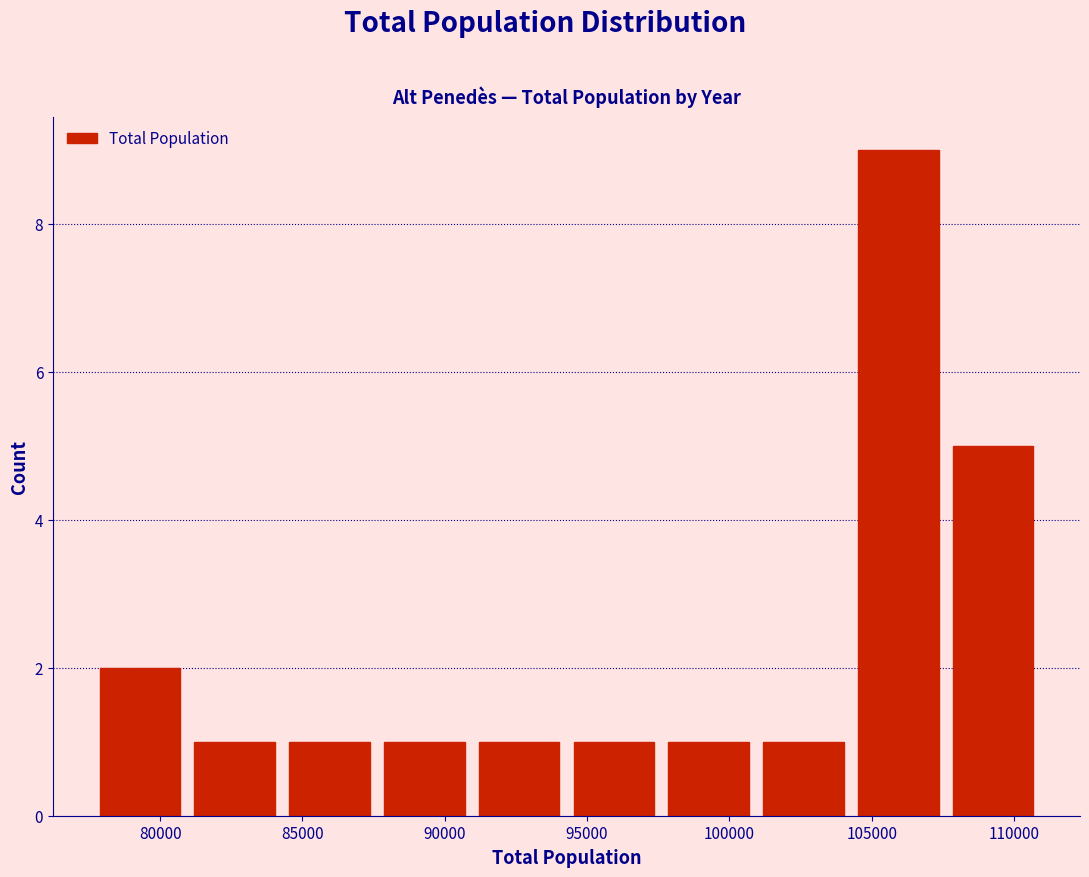

Which range on the x-axis has the tallest bar?

104500 to 107500